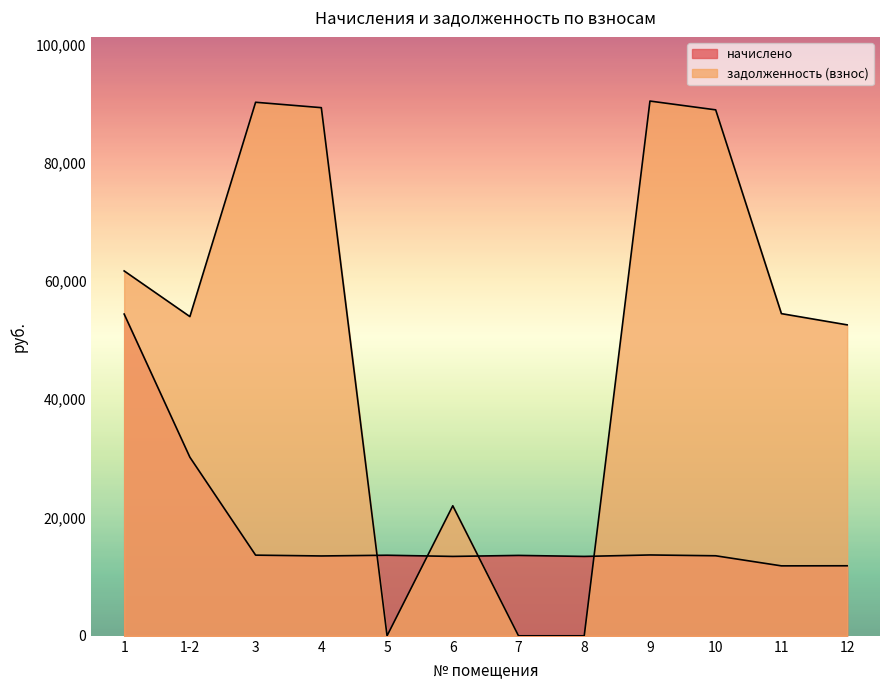

Reading left to right, transcribe all the data shown in this chart.

начислено: 54405.1	30197.8	13639.7	13501.4	13624.3	13424.6	13593.6	13424.6	13670.4	13532.2	11827.2	11842.6
задолженность (взнос): 61701.6	53979.3	90220.8	89306.4	0.0	21989.8	0.0	0.0	90424.0	88936.9	54479.1	52580.9